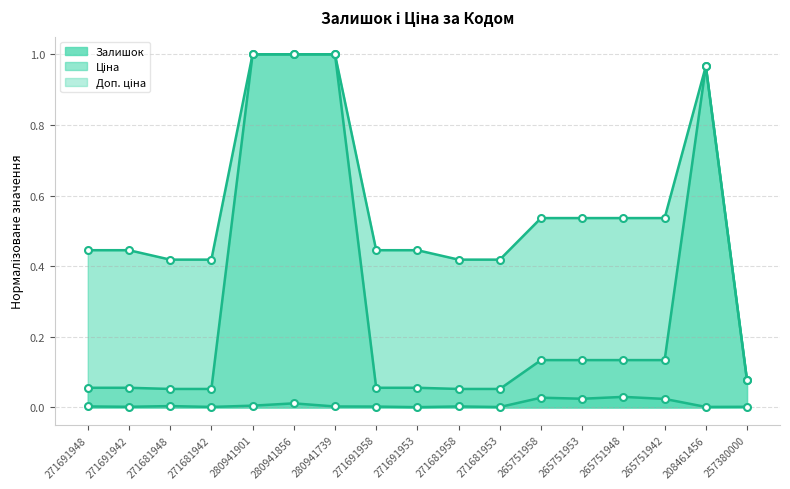

Reading right to left, what are all the values shown in this chart?

Залишок: 0.0	0.0	0.0	0.0	0.0	0.0	0.0	0.0	0.0	0.0	0.0	0.0	0.0	0.0	0.0	0.0	0.0
Ціна: 0.1	1.0	0.1	0.1	0.1	0.1	0.1	0.1	0.1	0.1	1.0	1.0	1.0	0.1	0.1	0.1	0.1
Доп. ціна: 0.1	1.0	0.5	0.5	0.5	0.5	0.4	0.4	0.4	0.4	1.0	1.0	1.0	0.4	0.4	0.4	0.4